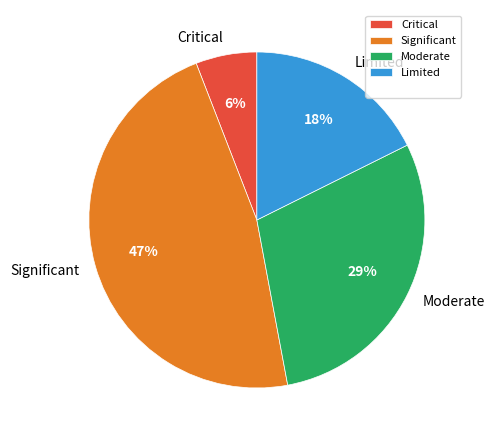

Rank the categories by value from lowest to highest.

Critical, Limited, Moderate, Significant